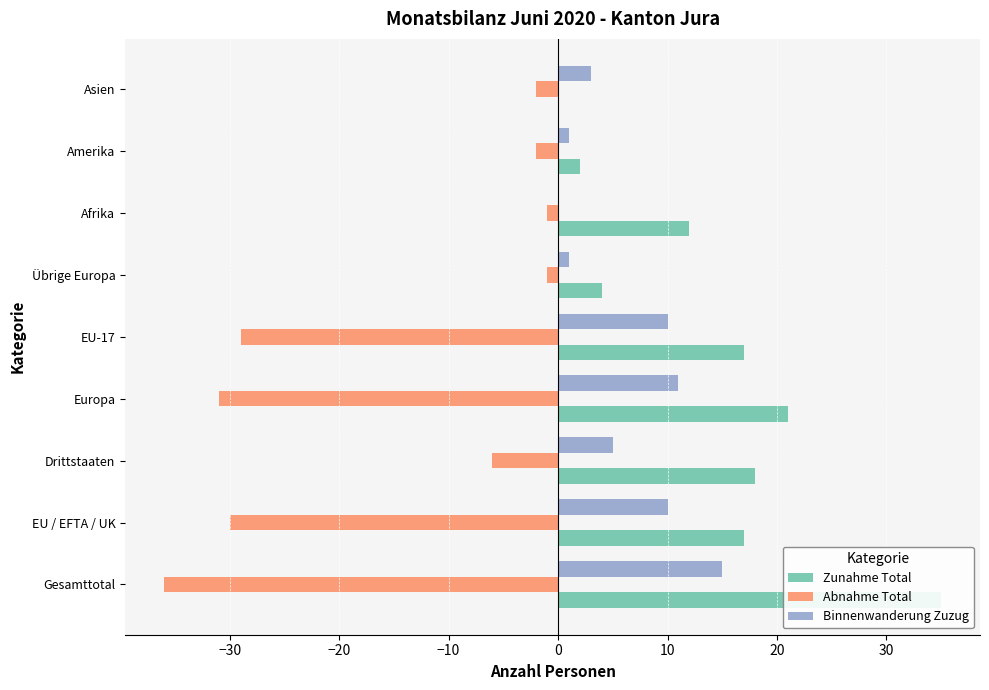

Are the bars horizontal?

Yes